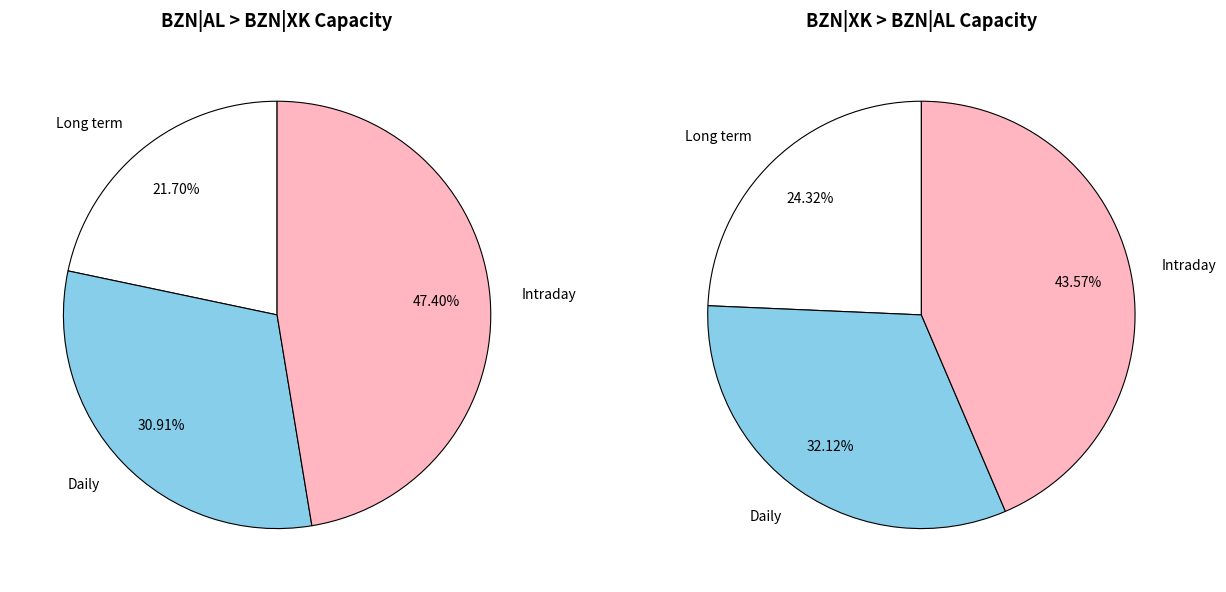

Which series changed the most between 16 and 22?

BZN|AL > BZN|XK (Intraday)